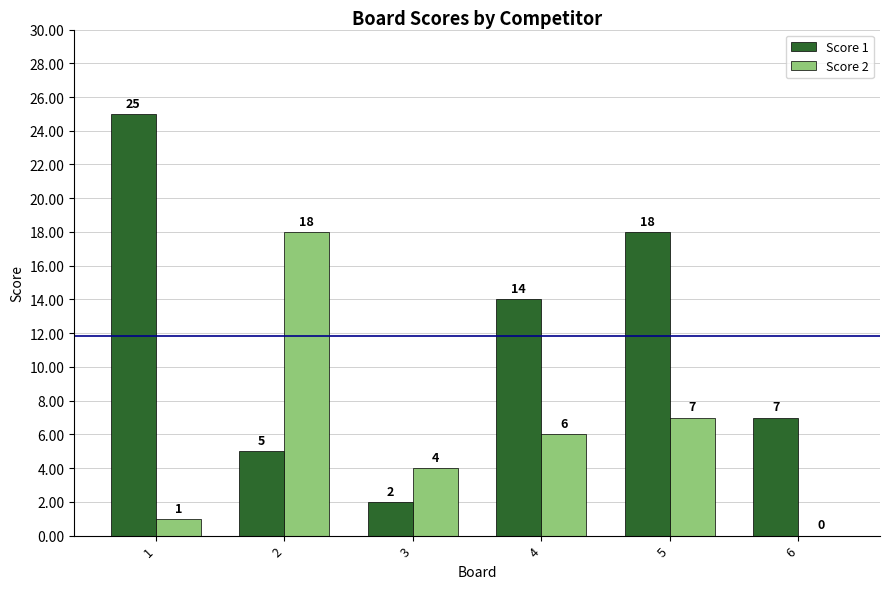

What is the sum of the Score 2 values at 5 and 4?

13